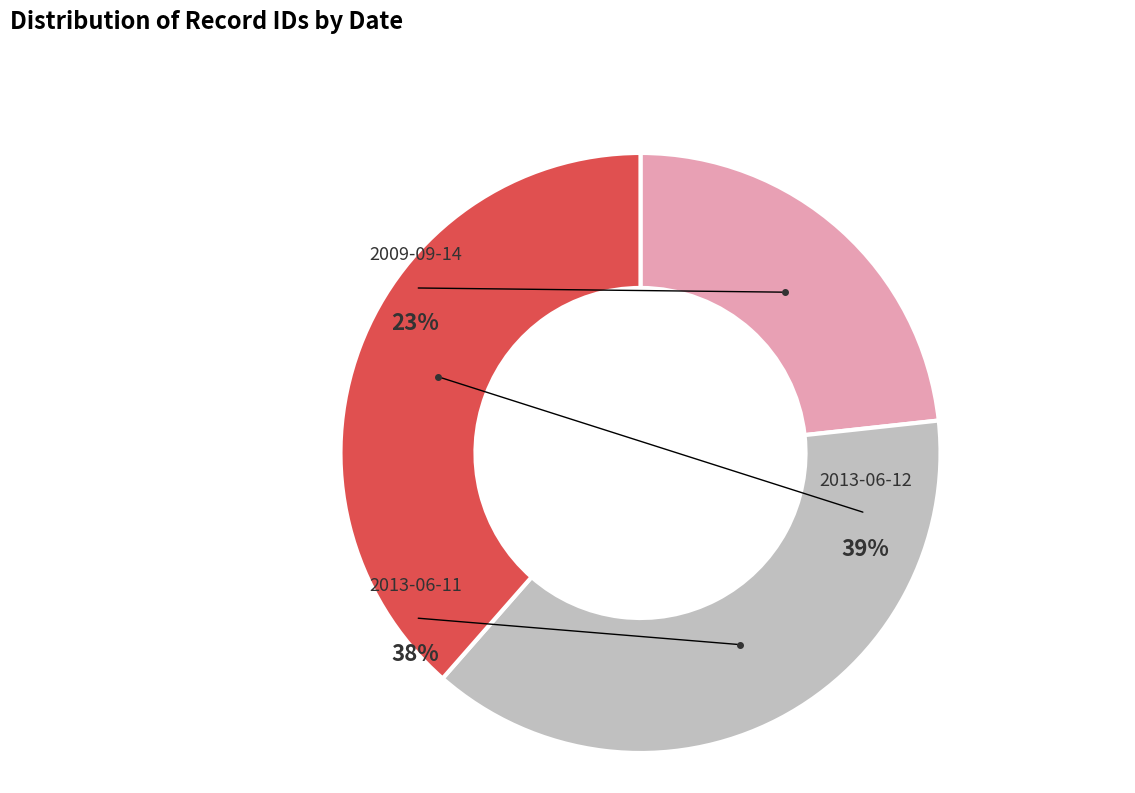

Count the number of slices in the pie.

3